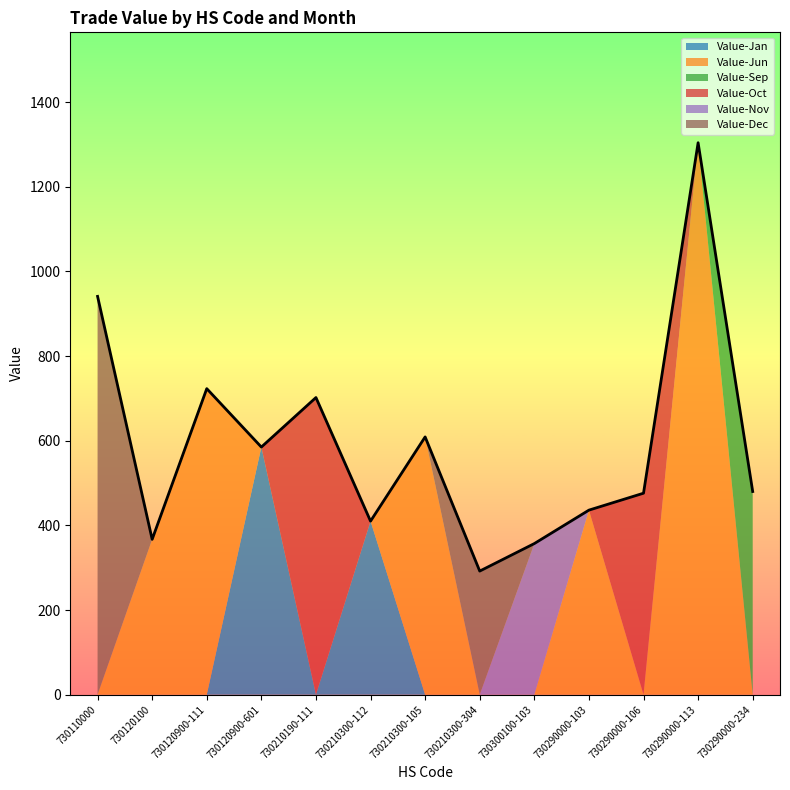

Reading left to right, what are all the values shown in this chart?

Value-Jan: 0	0	0	585	0	410	0	0	0	0	0	0	0
Value-Jun: 0	367	723	0	0	0	609	0	0	436	0	1304	0
Value-Sep: 0	0	0	0	0	0	0	0	0	0	0	0	480
Value-Oct: 0	0	0	0	702	0	0	0	0	0	476	0	0
Value-Nov: 0	0	0	0	0	0	0	0	357	0	0	0	0
Value-Dec: 941	0	0	0	0	0	0	292	0	0	0	0	0